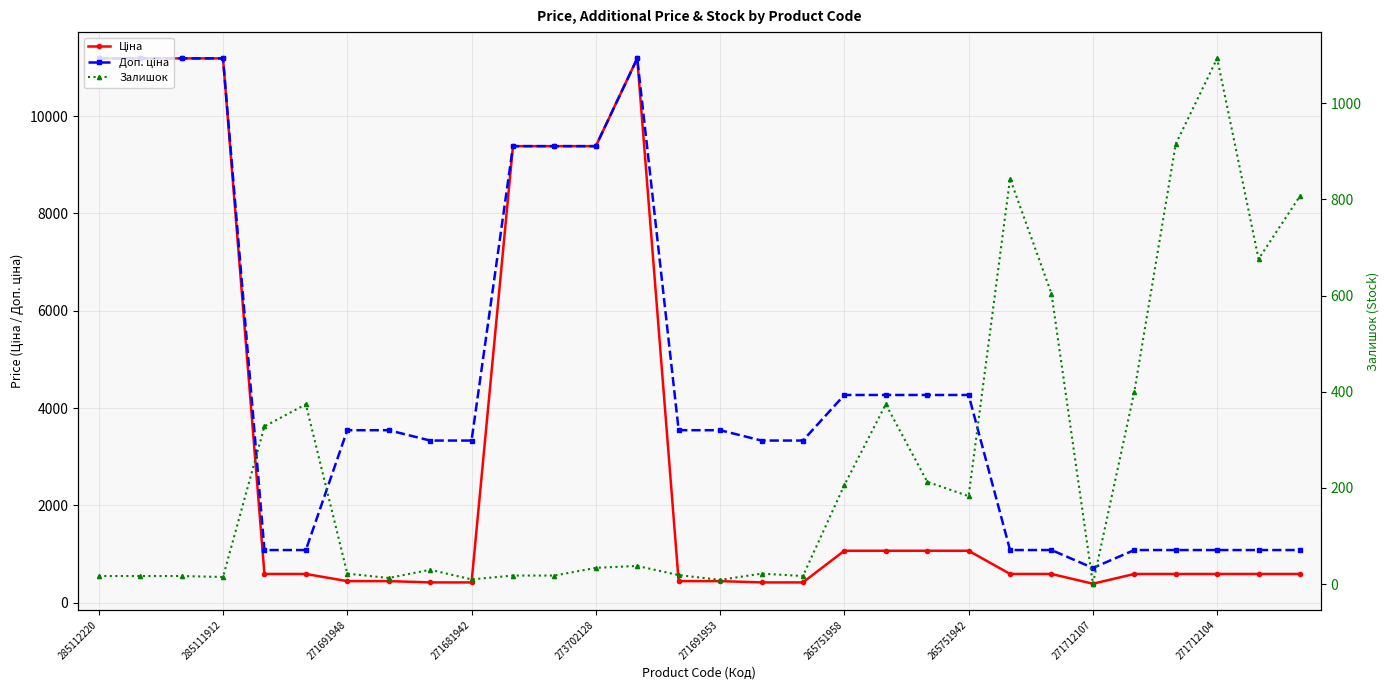

What is the sum of all Залишок values?

7333.0